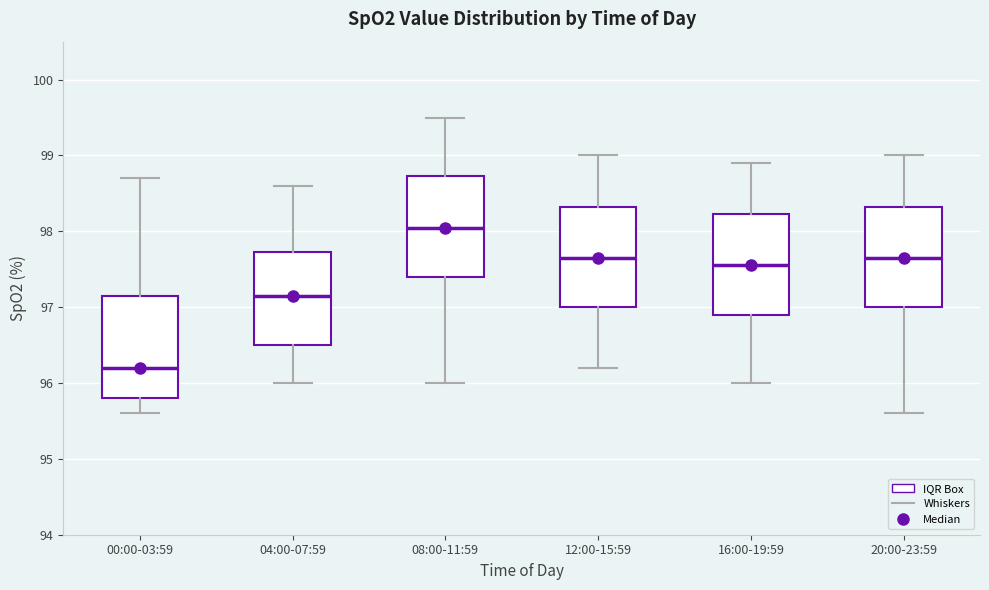

Where does the lower whisker of the box for 00:00-03:59 end on the y-axis? The values are not printed on the chart, so give them approximately, as read against the axis.

95.6